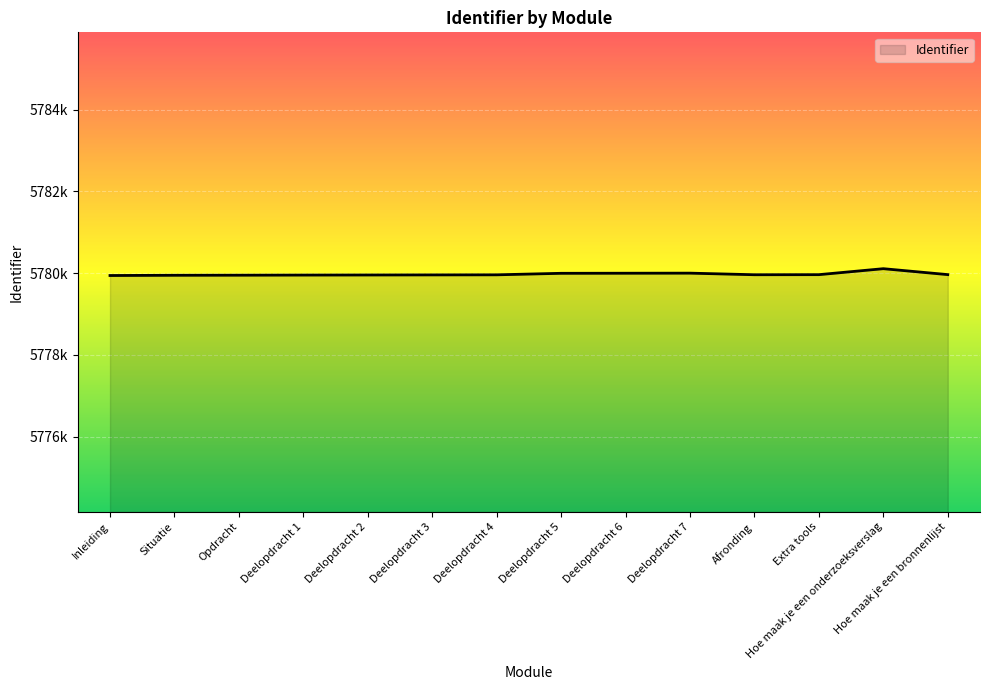

Where is the data nearest to the value 5780024?

Deelopdracht 7